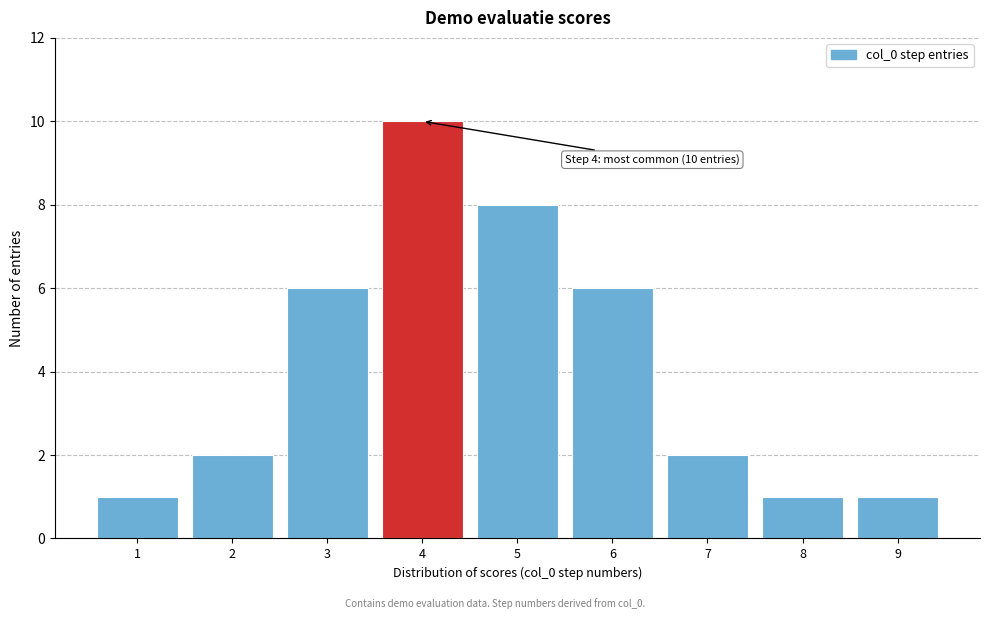

Reading right to left, extract all data points from this chart.

9=1	8=1	7=2	6=6	5=8	4=10	3=6	2=2	1=1